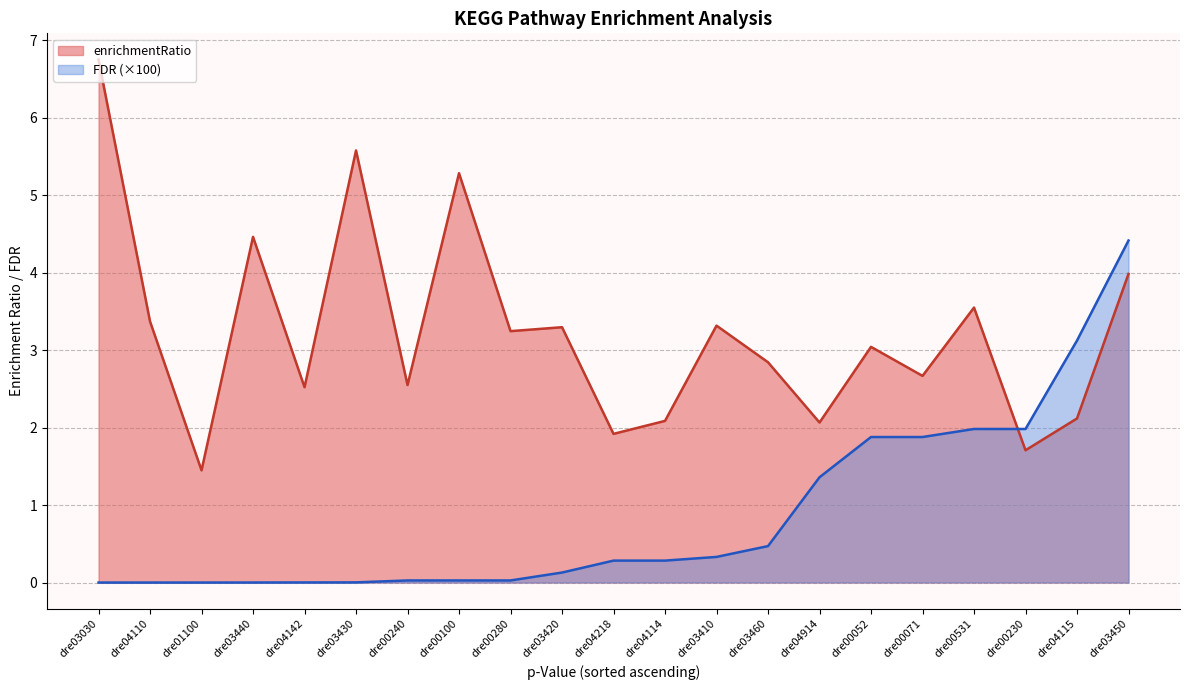

The value of enrichmentRatio at dre04115 is 1.0. True or false?

False